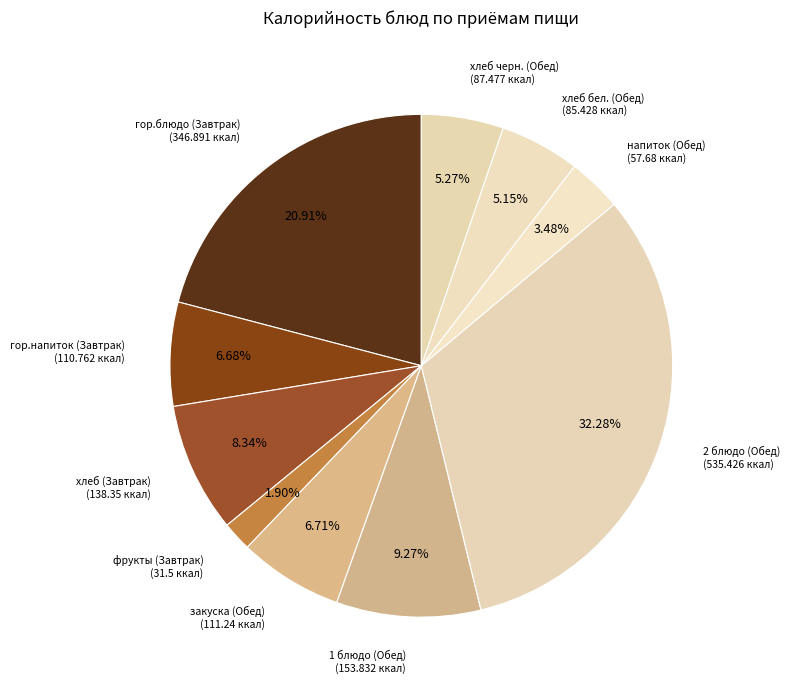

To the nearest percent, what portion does закуска (Обед) represent?

7%